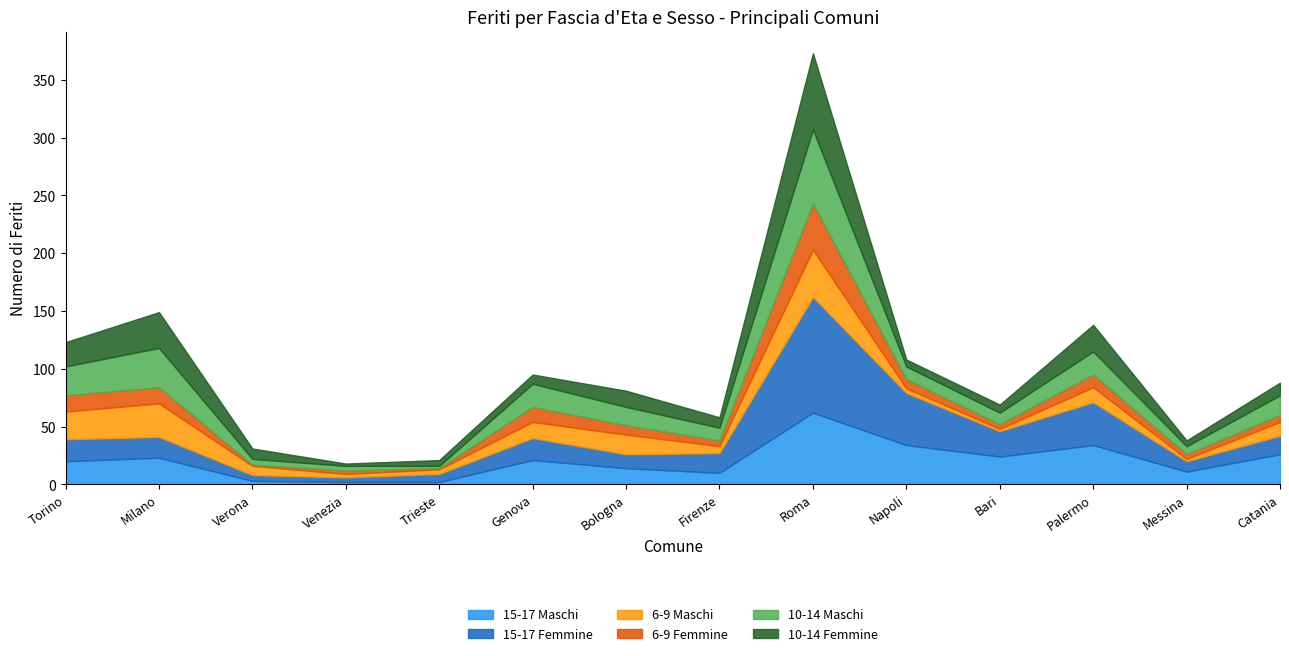

Rank the series at Catania from highest to lowest value.

15-17 Maschi, 10-14 Maschi, 15-17 Femmine, 6-9 Maschi, 10-14 Femmine, 6-9 Femmine